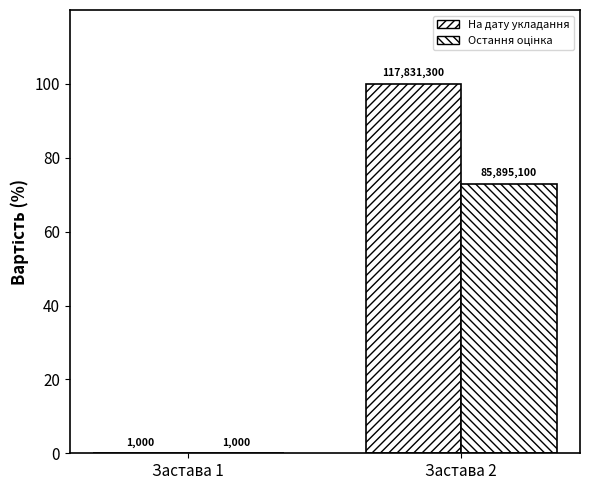

Reading right to left, what are all the values shown in this chart?

Вартість застави на дату укладання: Застава 2=100.0	Застава 1=0.0
Вартість застави відповідно до останньої оцінки: Застава 2=72.9	Застава 1=0.0